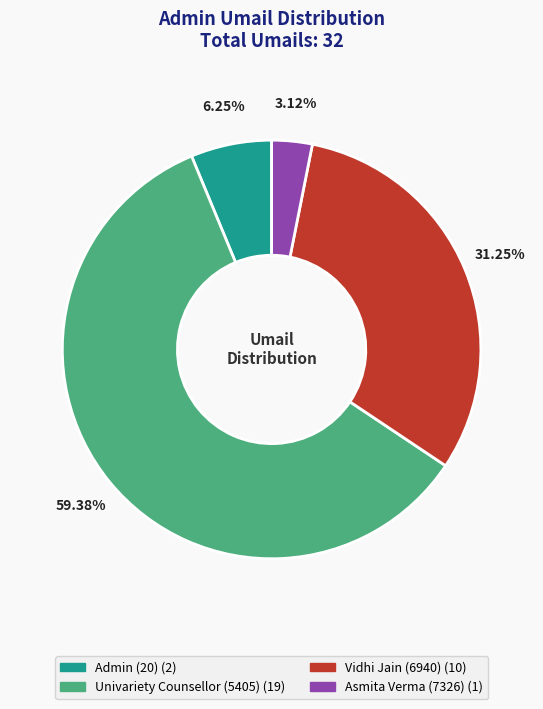

The Vidhi Jain (6940) slice represents 20% of the pie. True or false?

False